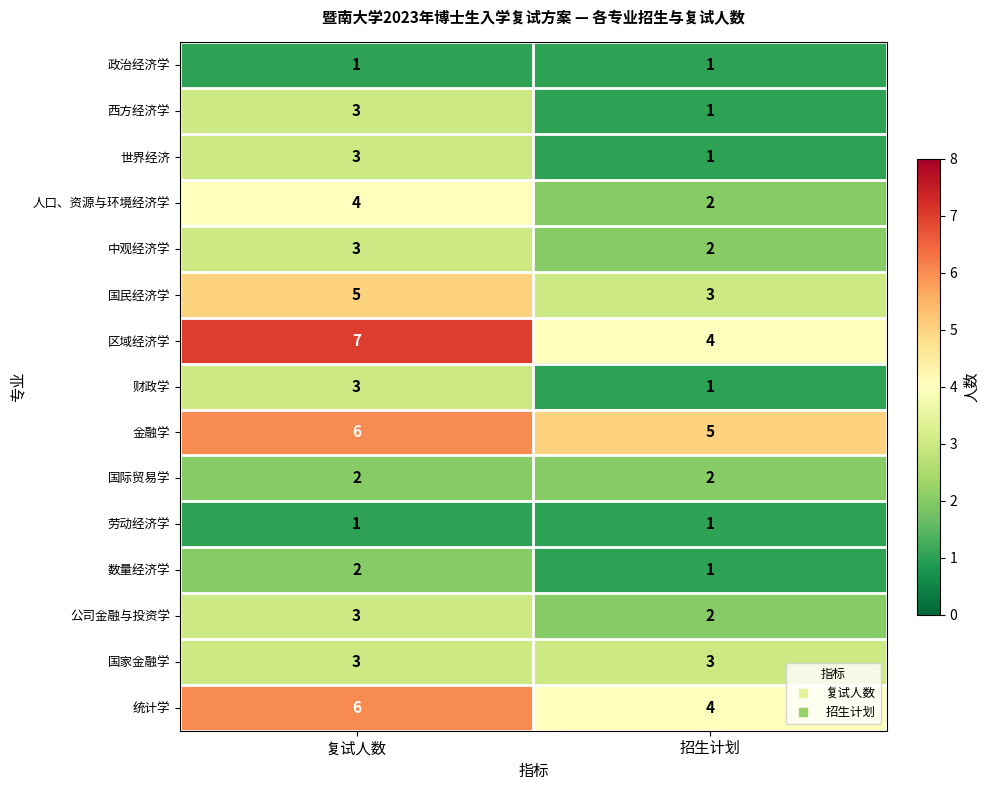

Reading left to right, extract all data points from this chart.

政治经济学: 1	1
西方经济学: 3	1
世界经济: 3	1
人口、资源与环境经济学: 4	2
中观经济学: 3	2
国民经济学: 5	3
区域经济学: 7	4
财政学: 3	1
金融学: 6	5
国际贸易学: 2	2
劳动经济学: 1	1
数量经济学: 2	1
公司金融与投资学: 3	2
国家金融学: 3	3
统计学: 6	4